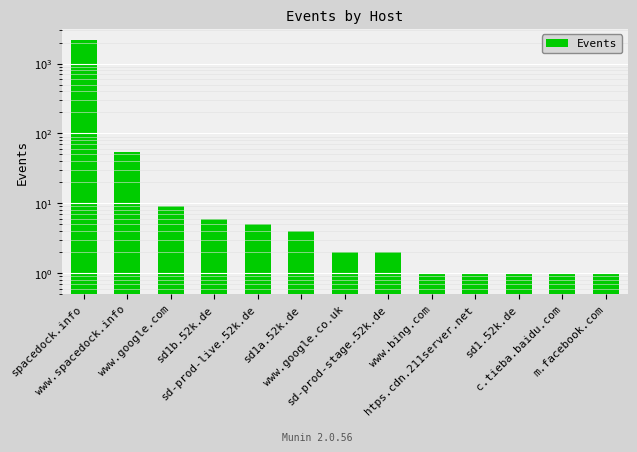

The value at sd1.52k.de is 1. True or false?

False